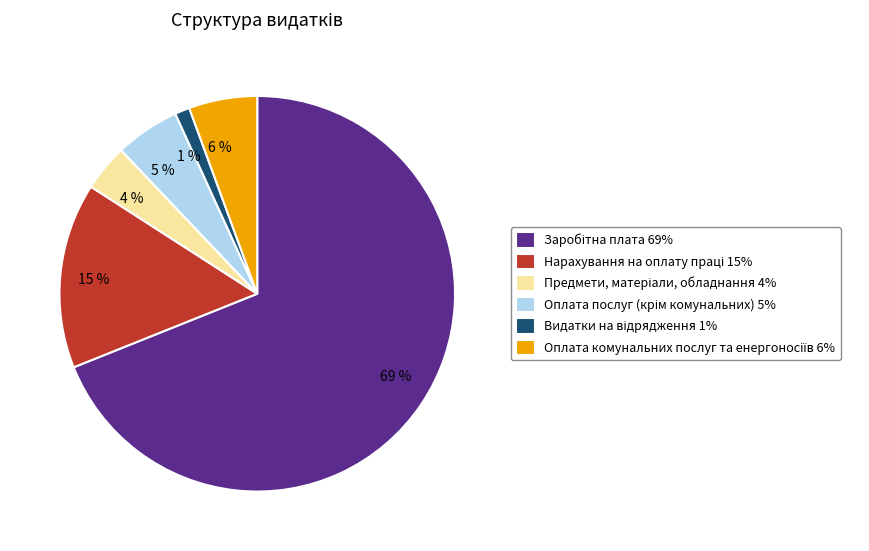

Does any single category account for the majority?

Yes